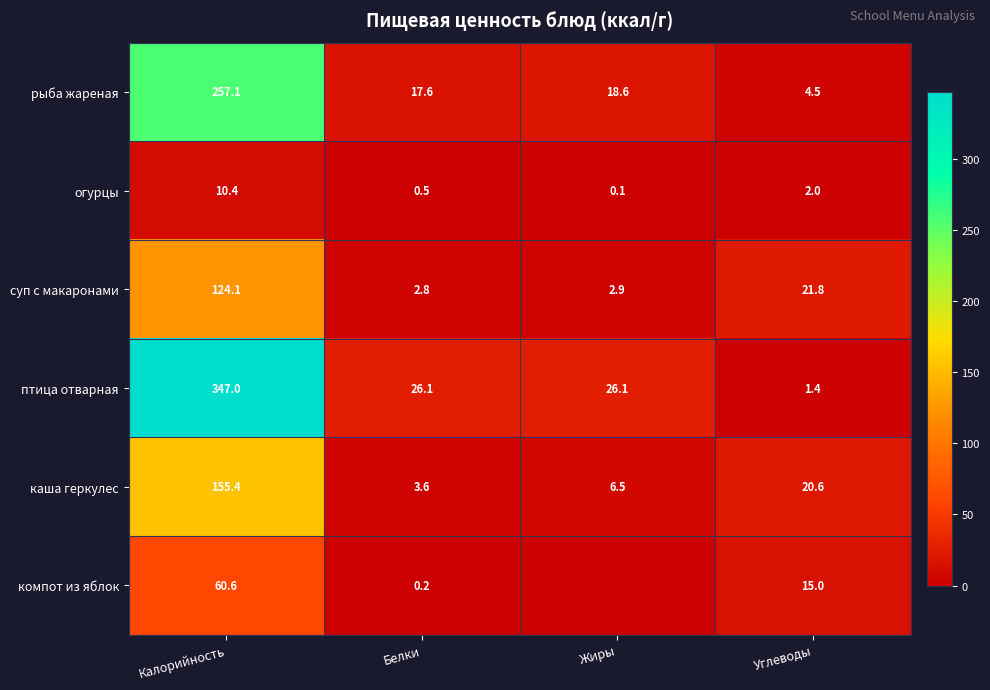

What is the sum of the птица отварная values at Калорийность and Белки?

373.1